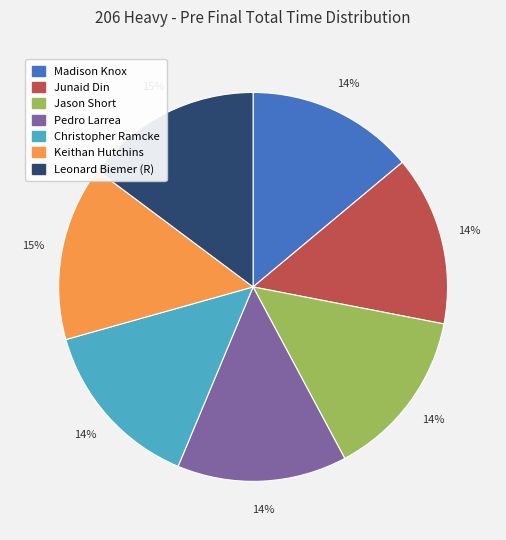

What is the ratio of the value at Madison Knox to the value at Pedro Larrea?

1.0